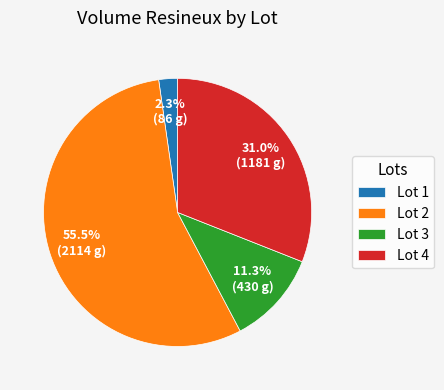

Combined, do Lot 3 and Lot 2 account for over 50%?

Yes